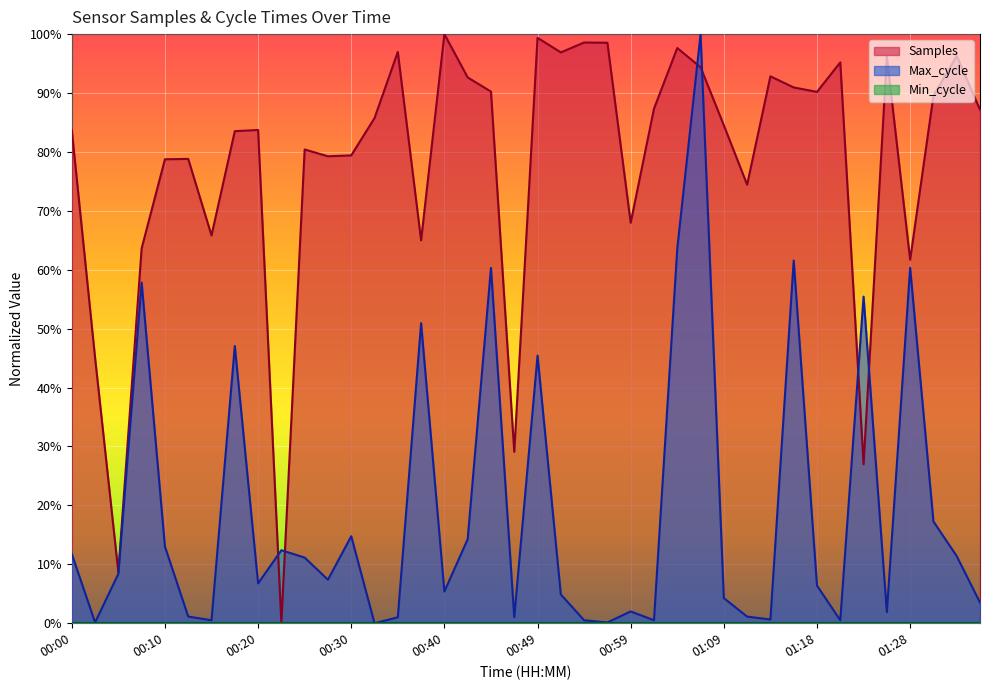

Count the number of categories in the chart.

40